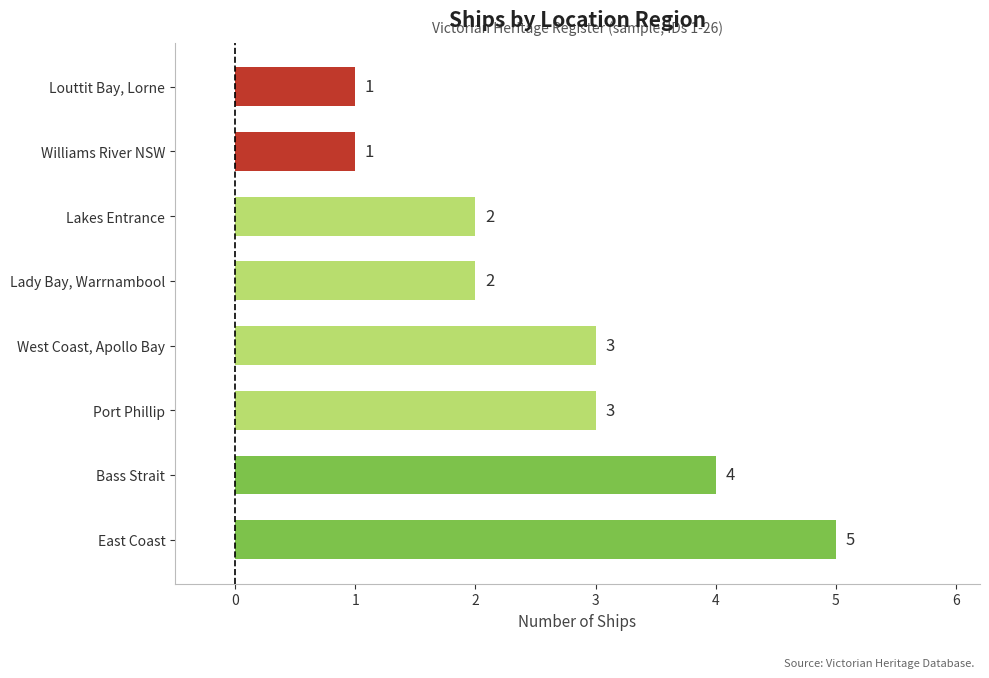

Is it true that the value at East Coast is 8?

False